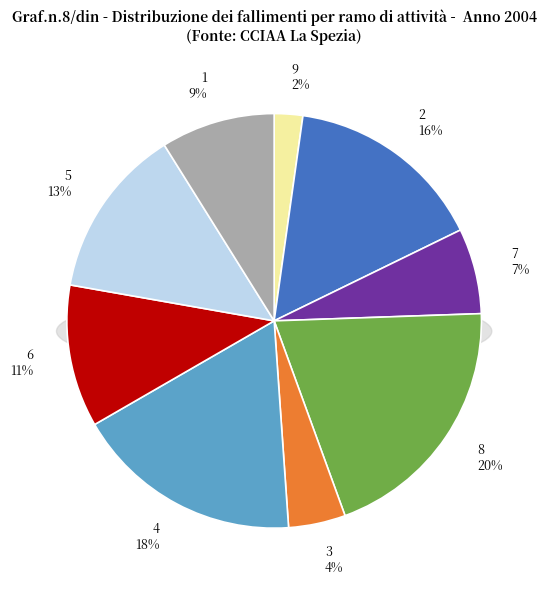

To the nearest percent, what is the average slice percentage?

11%